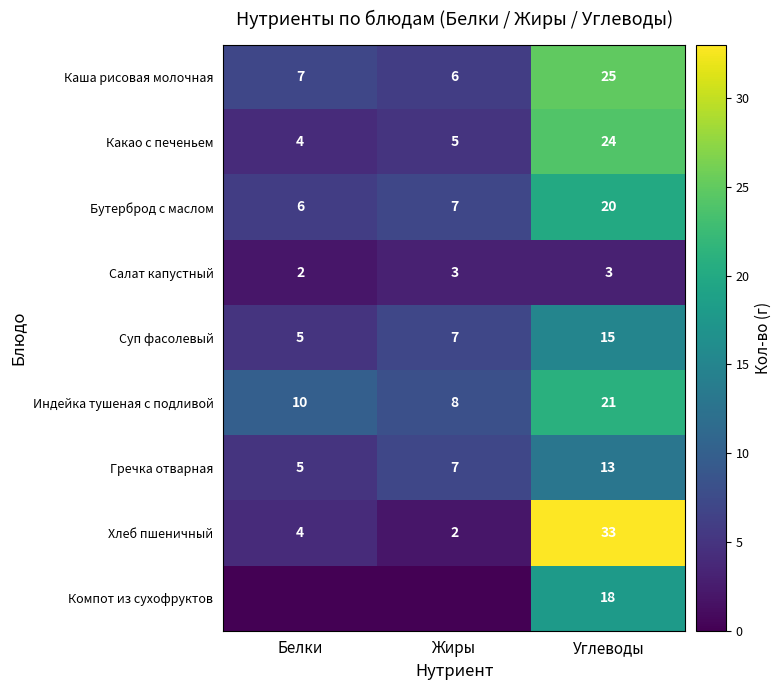

What is the spread (max minus min) of values at Углеводы?

30